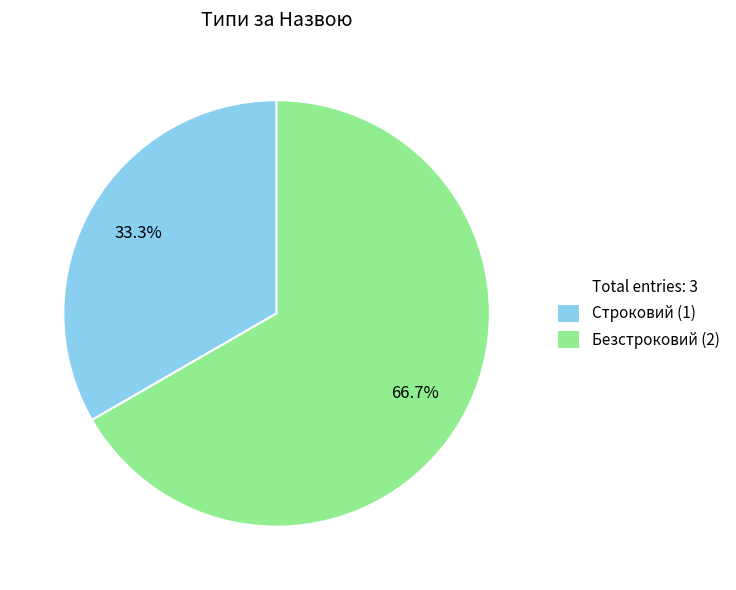

Does any single category account for the majority?

Yes